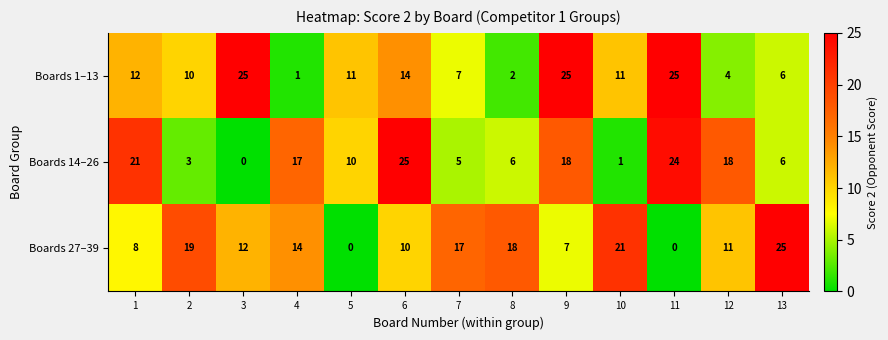

Is it true that Boards 14–26 equals 0 at 10?

False